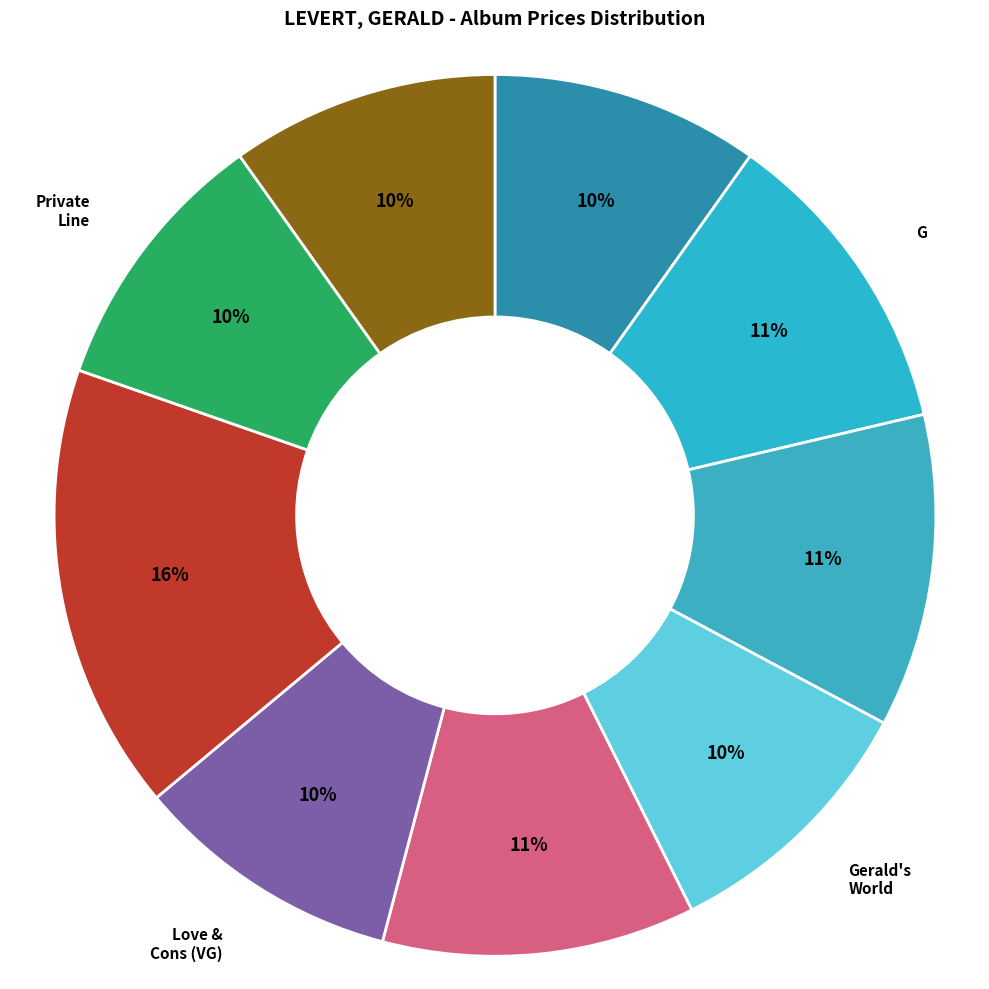

How many slices are in this pie chart?

9